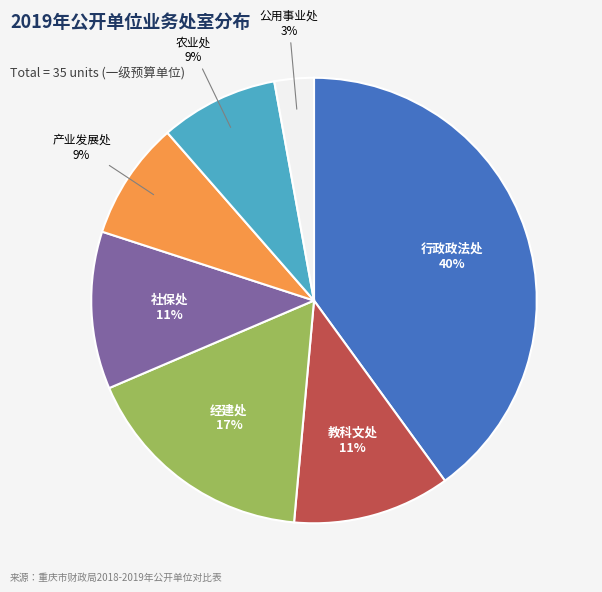

How many slices are in this pie chart?

7